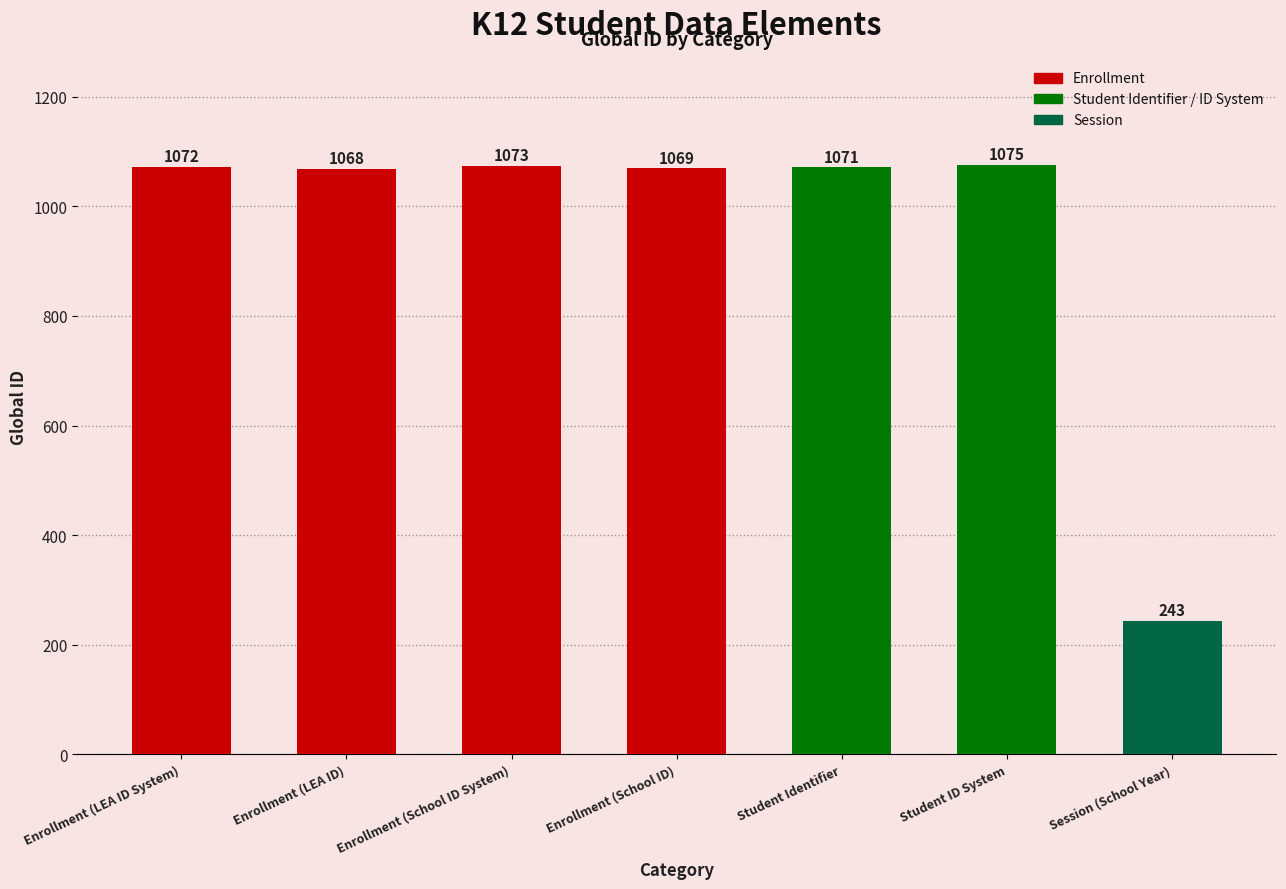

What position from the left is Student ID System?

6